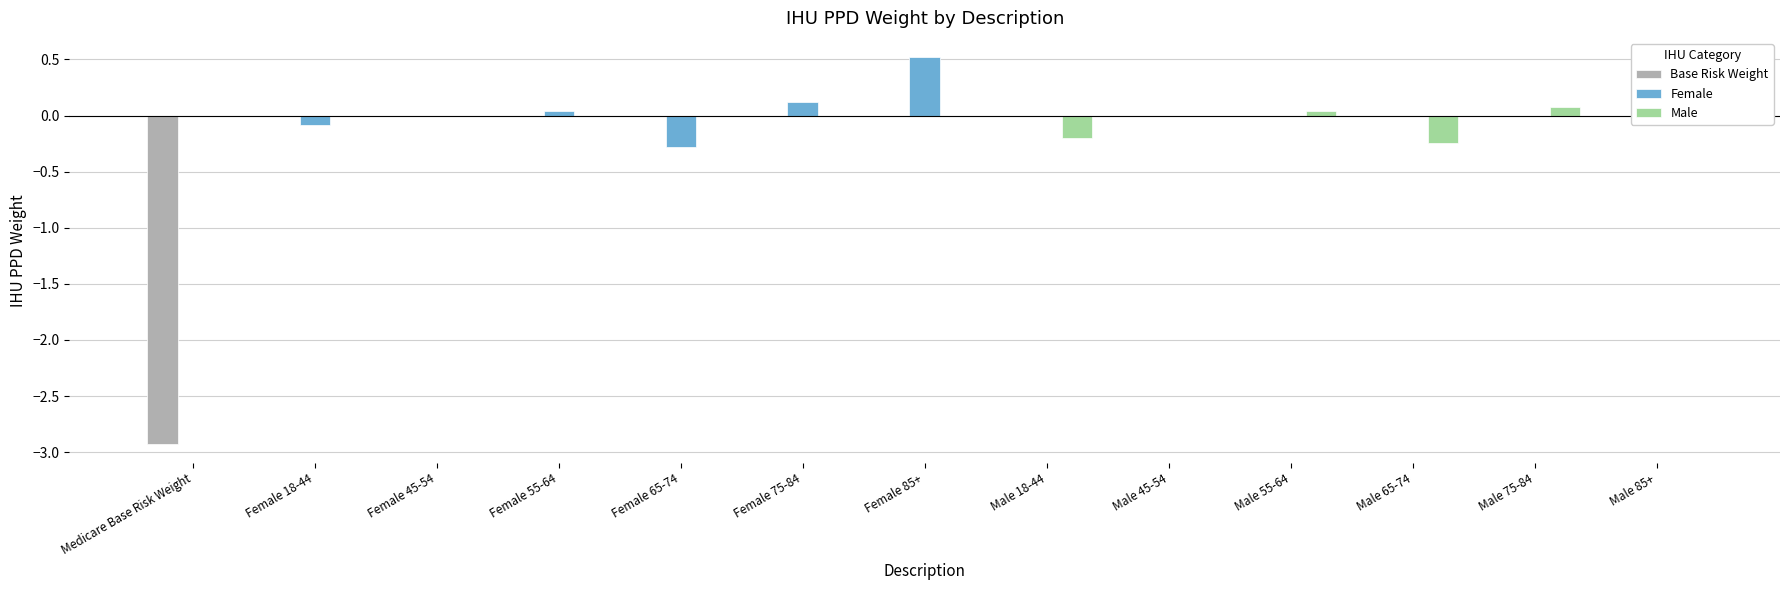

What is the label of the 3rd bar from the right?

Male 65-74